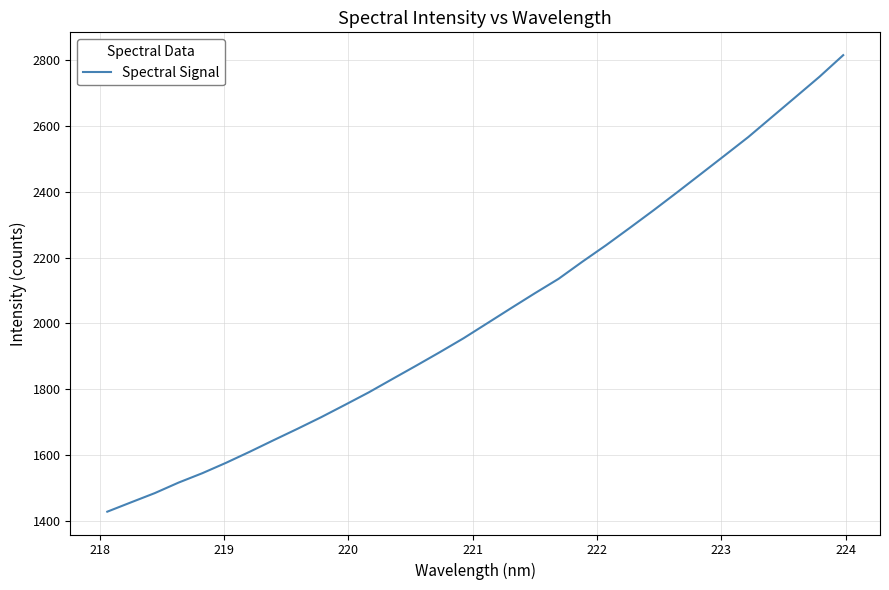

What is the smallest value displayed?

1428.2